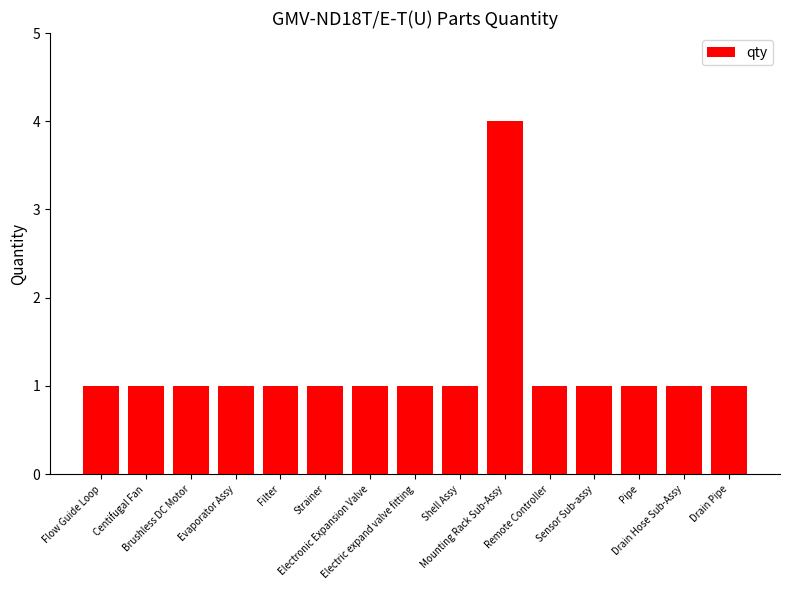

What is the value of the 12th bar from the left?

1